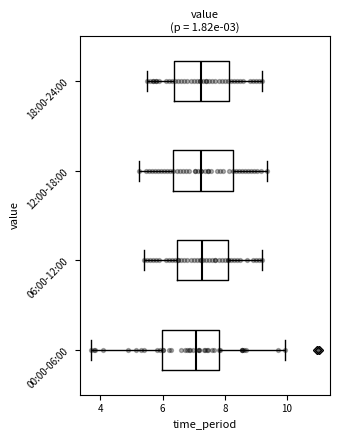

Where does the left whisker of the box for 12:00-18:00 end on the x-axis? The values are not printed on the chart, so give them approximately, as read against the axis.

5.2